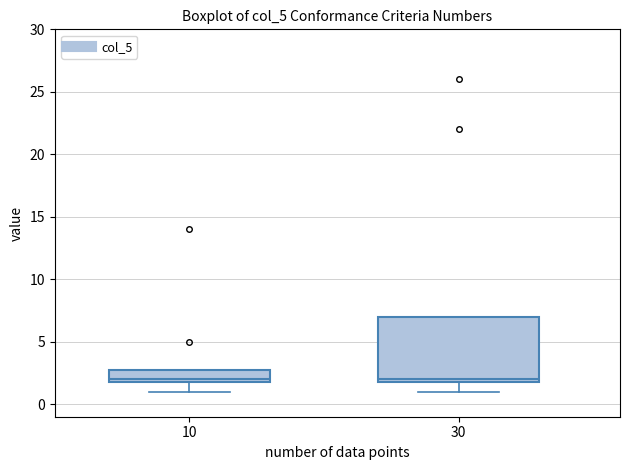

Reading left to right, read every box against the y-axis: the position of its median line, the range the box covers, and the ends of its whiskers. The values are not printed on the chart, so give them approximately, as read against the axis.

10: median 2 (just above the box's lower edge), box 2 to 3, whiskers 1 to 3
30: median 2 (just above the box's lower edge), box 2 to 7, whiskers 1 to 7